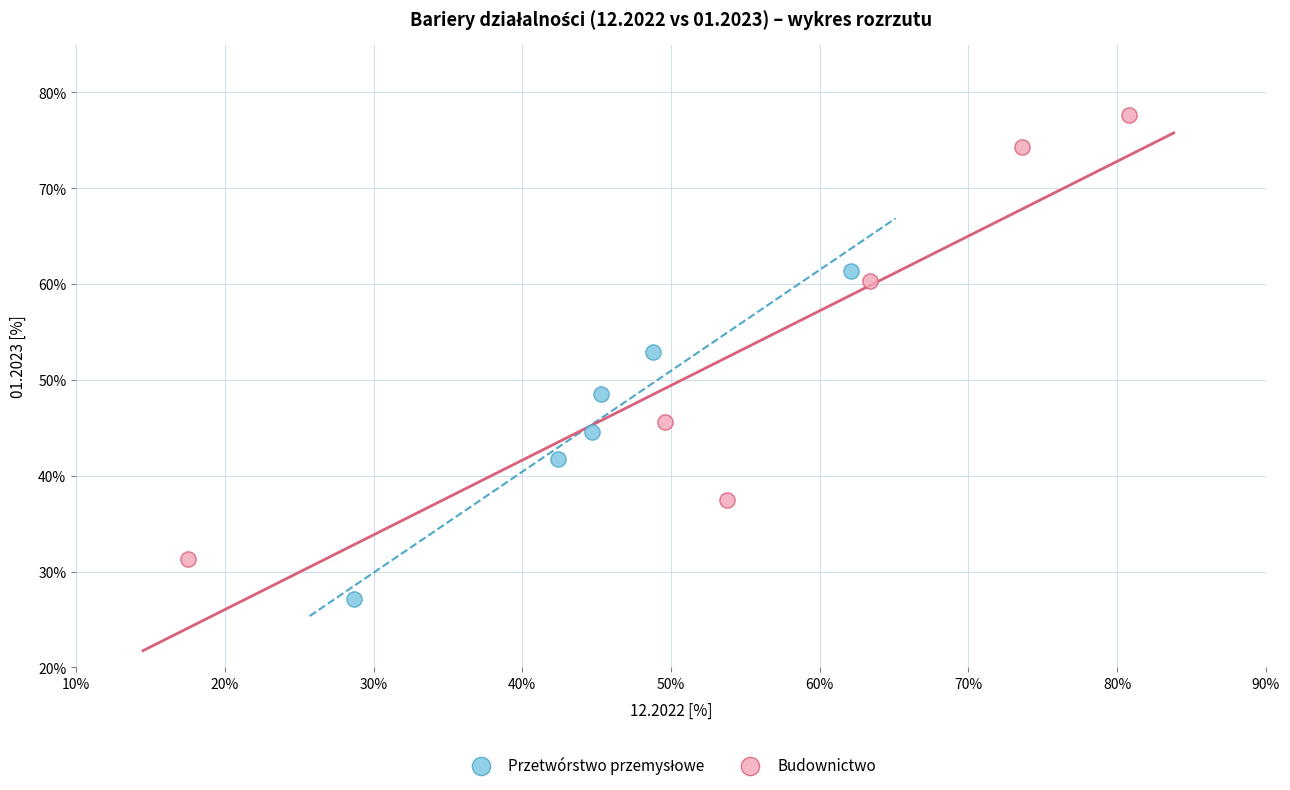

Which series has the widest spread of Y values?

Budownictwo